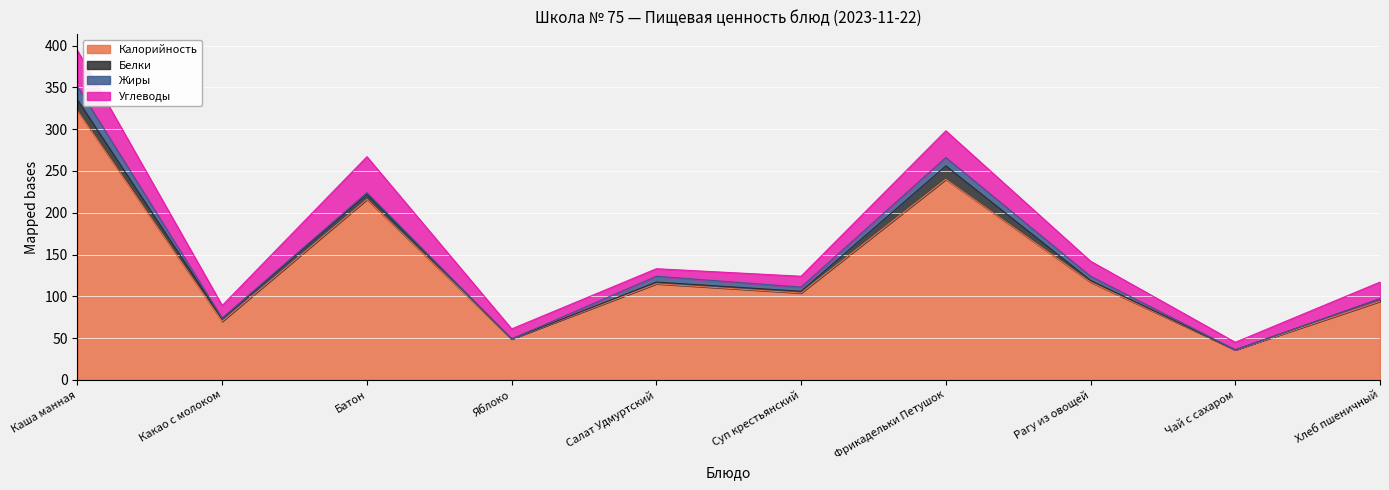

What is the average value of the Калорийность series?

136